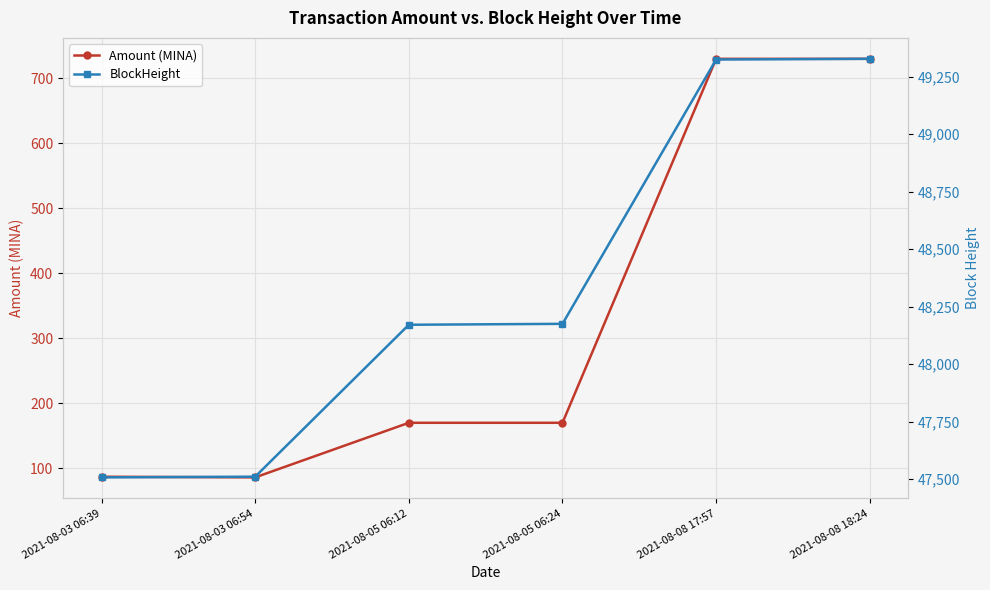

What is the label of the 2nd point from the right?

2021-08-08 17:57